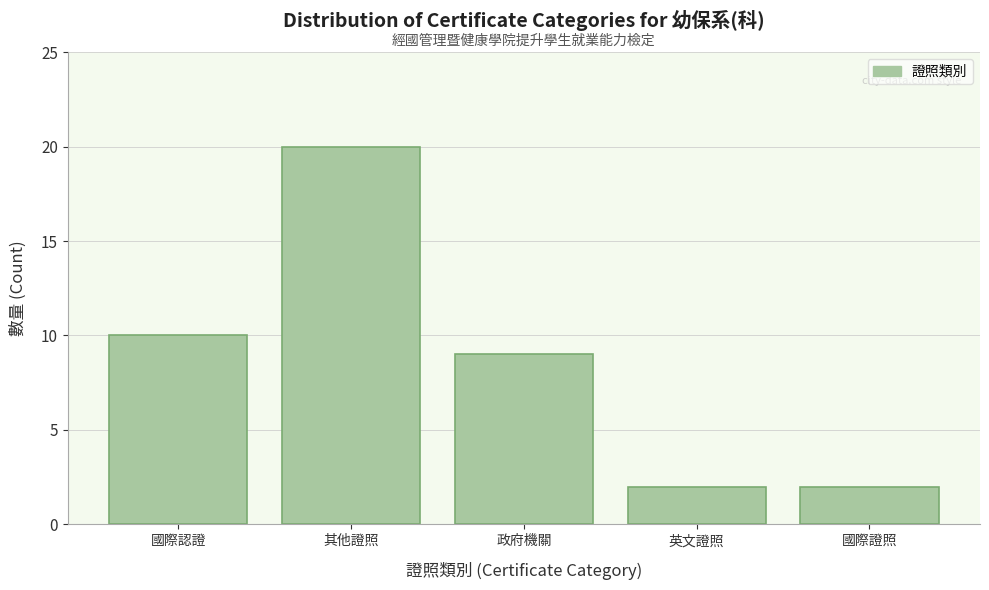

Reading left to right, transcribe all the data shown in this chart.

10	20	9	2	2